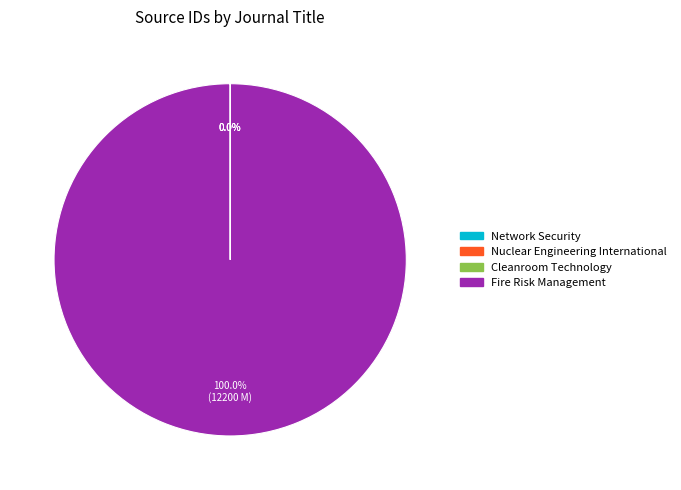

What is the largest slice in the pie chart?

Fire Risk Management